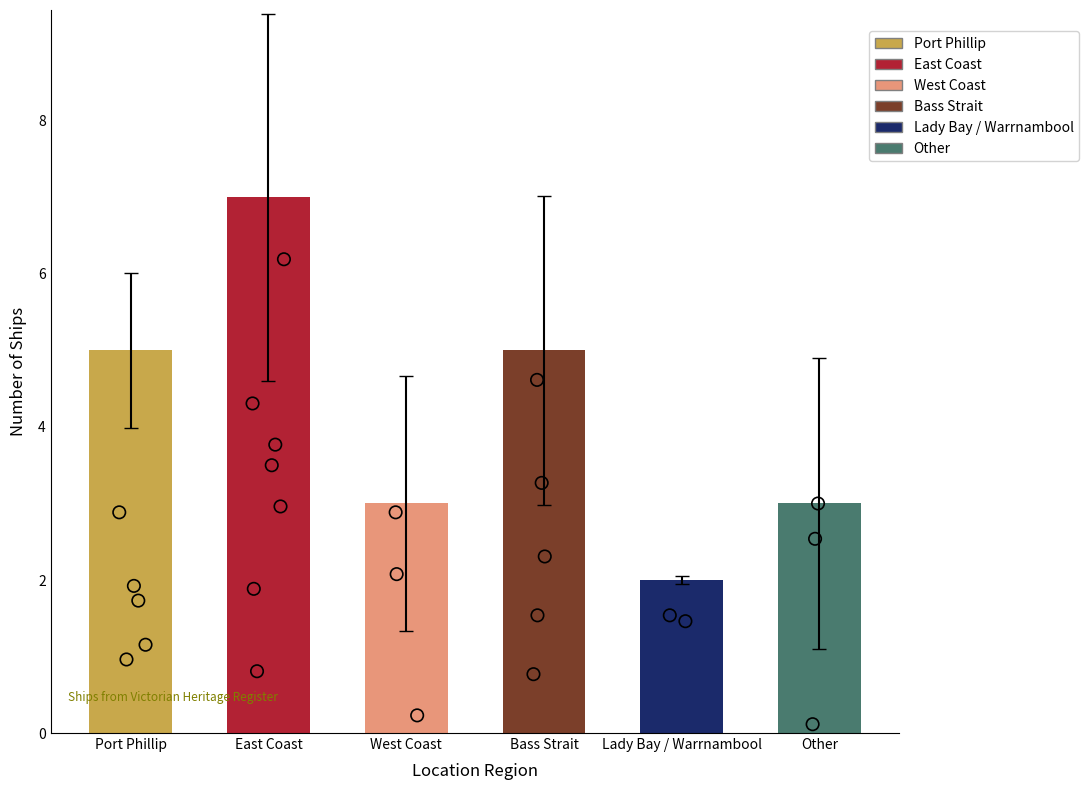

Which has a higher value, Other or Bass Strait?

Bass Strait